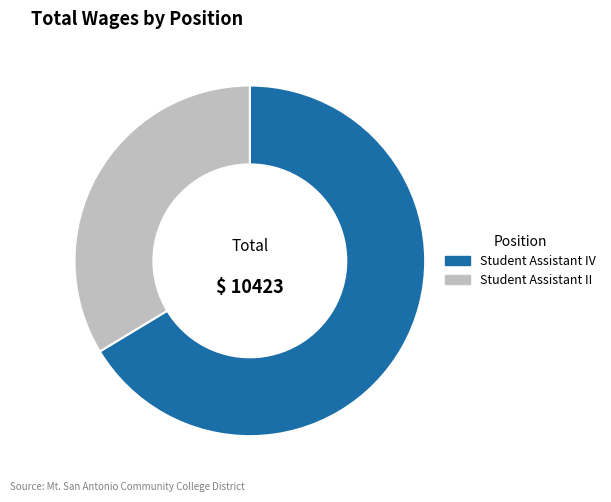

Do Student Assistant IV and Student Assistant II together represent more than half of the pie?

Yes